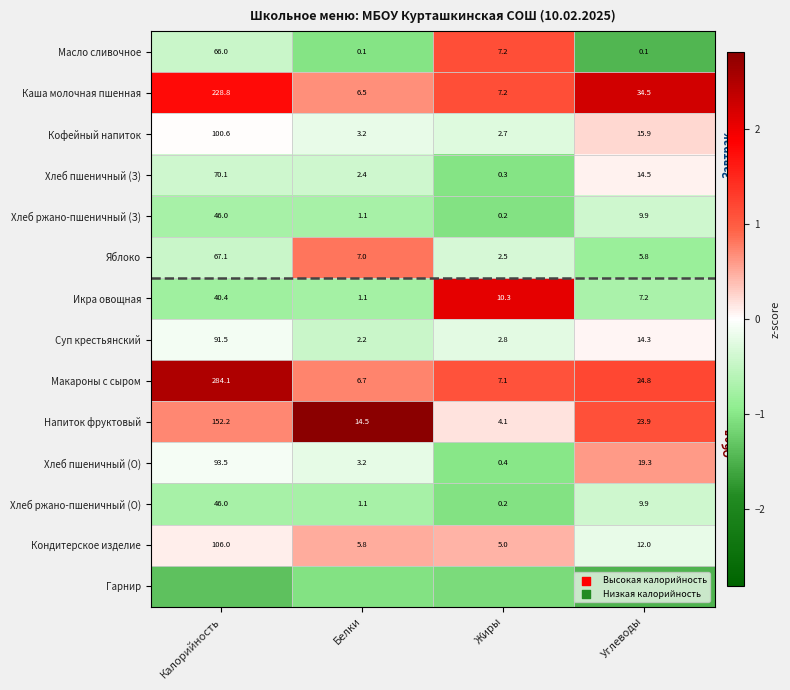

The value of Напиток фруктовый at Жиры is 0.2. True or false?

False